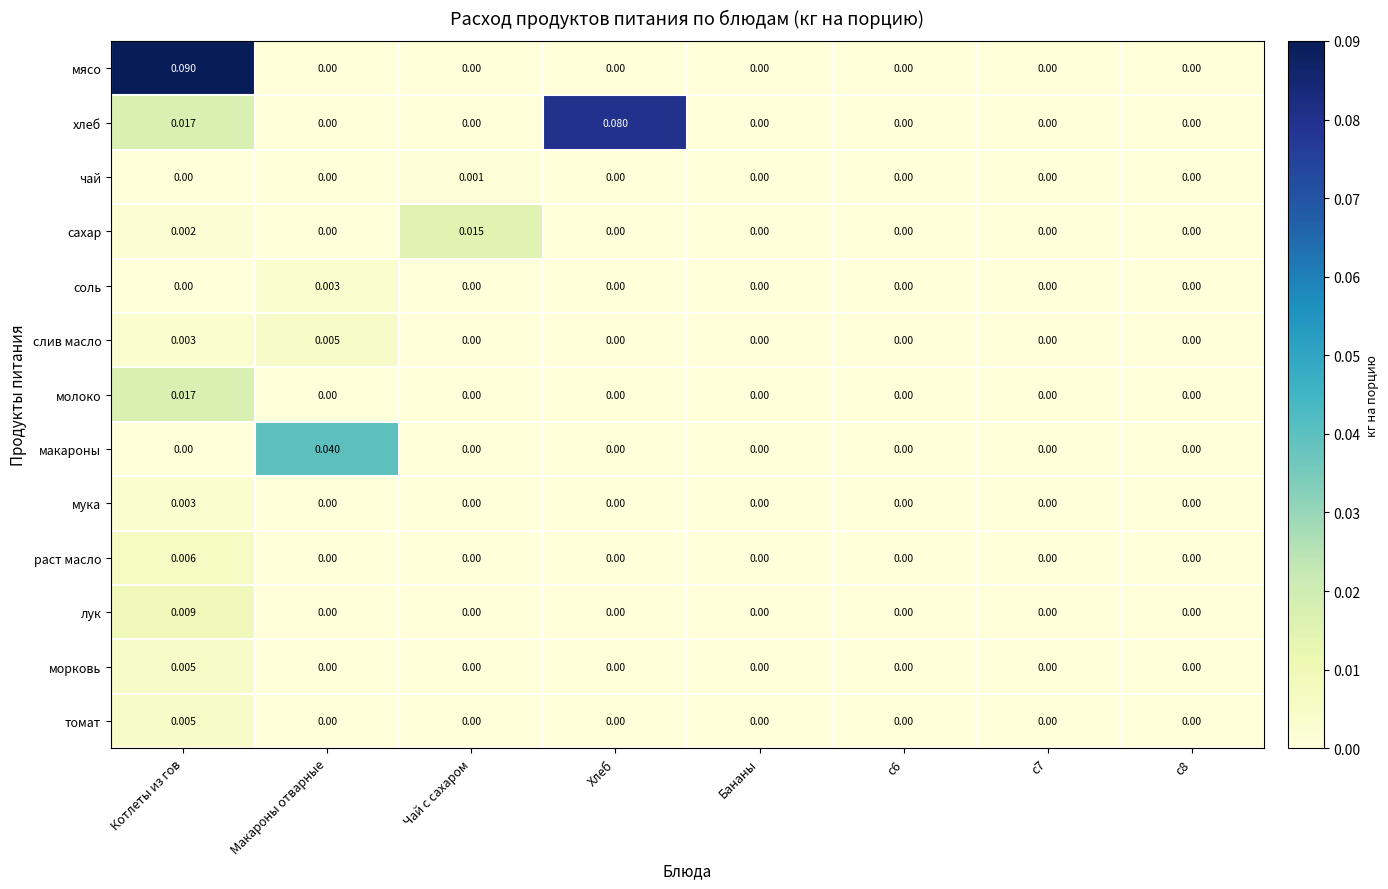

Which series has the largest range (max minus min)?

мясо